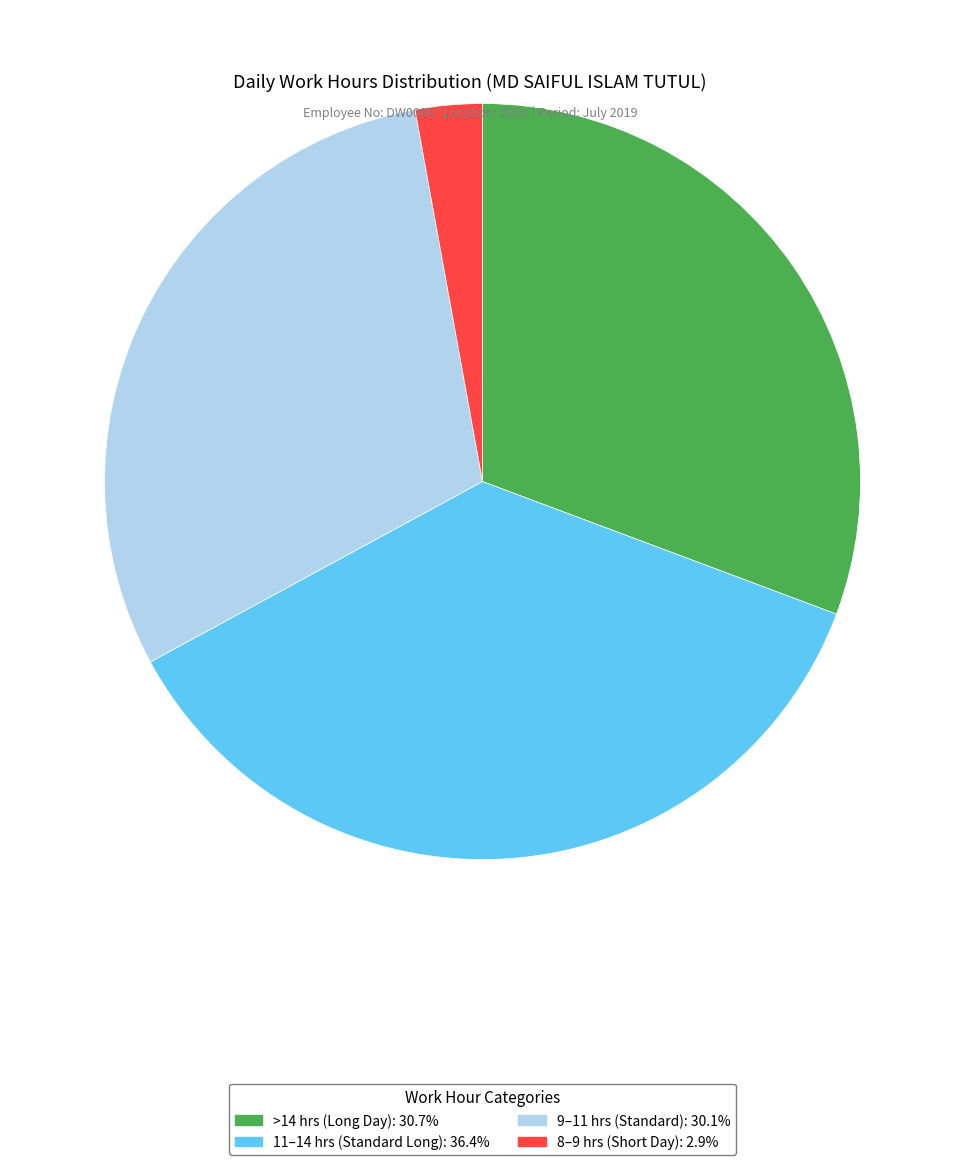

Is there any slice that represents more than half of the pie?

No